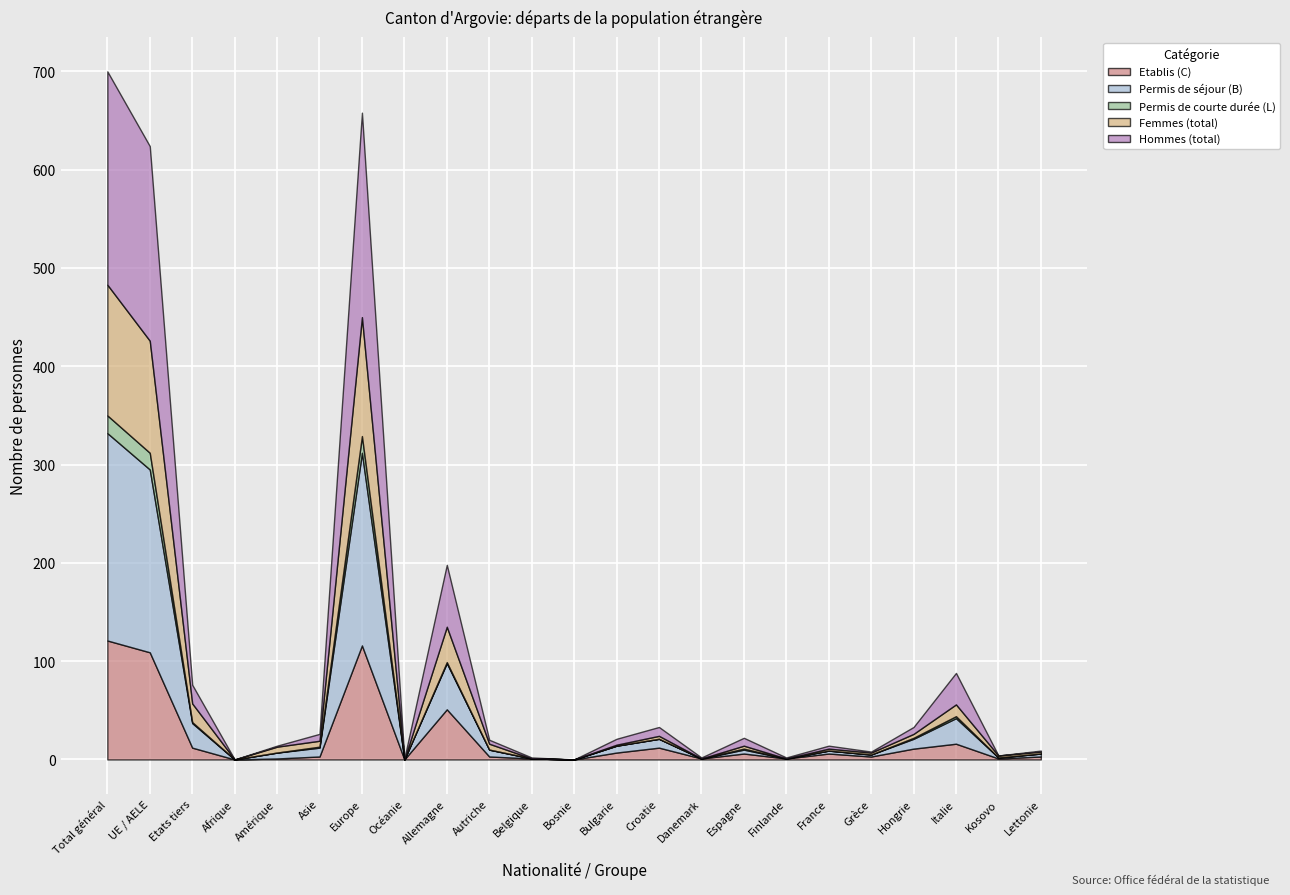

How many lines are shown in the chart?

5